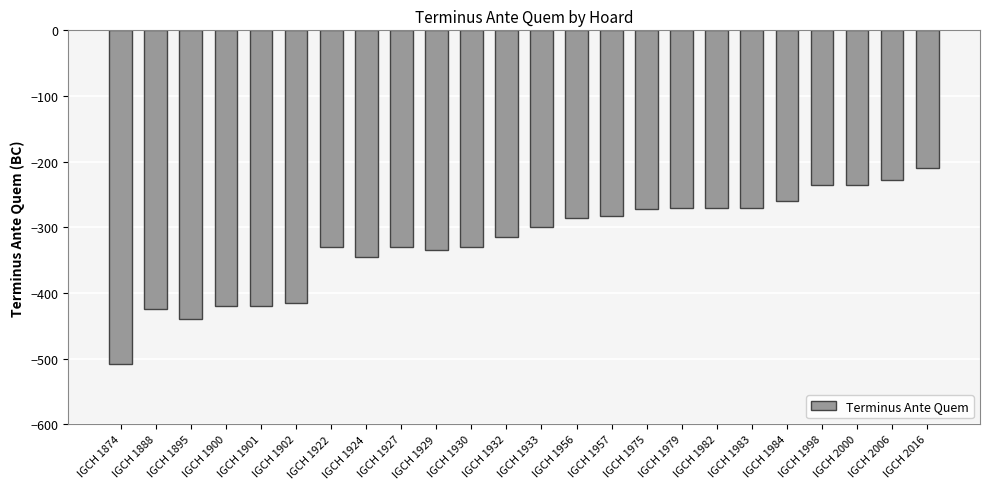

What is the sum of the values at IGCH 1930 and IGCH 1932?

-645